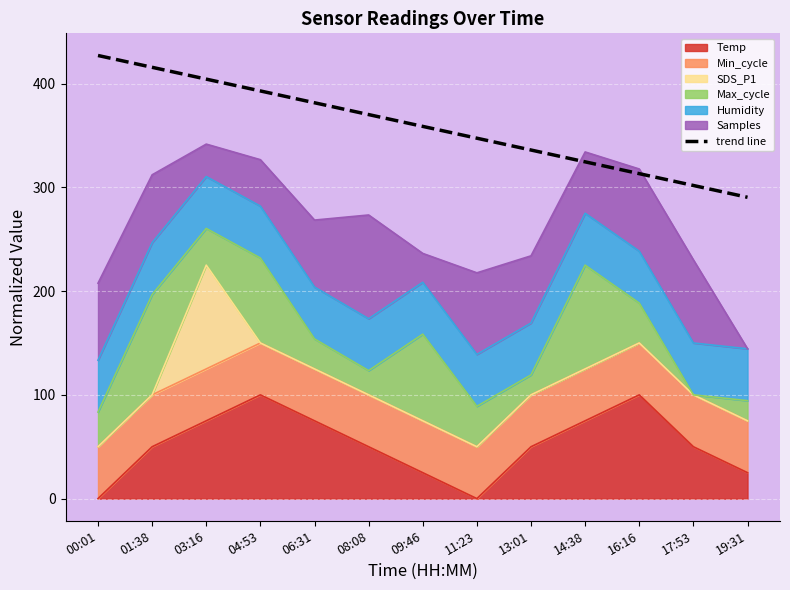

Which has a higher value, 01:38 or 19:31?

01:38